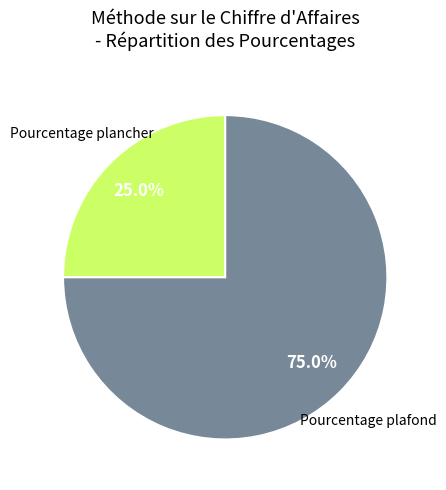

Is there any slice that represents more than half of the pie?

Yes